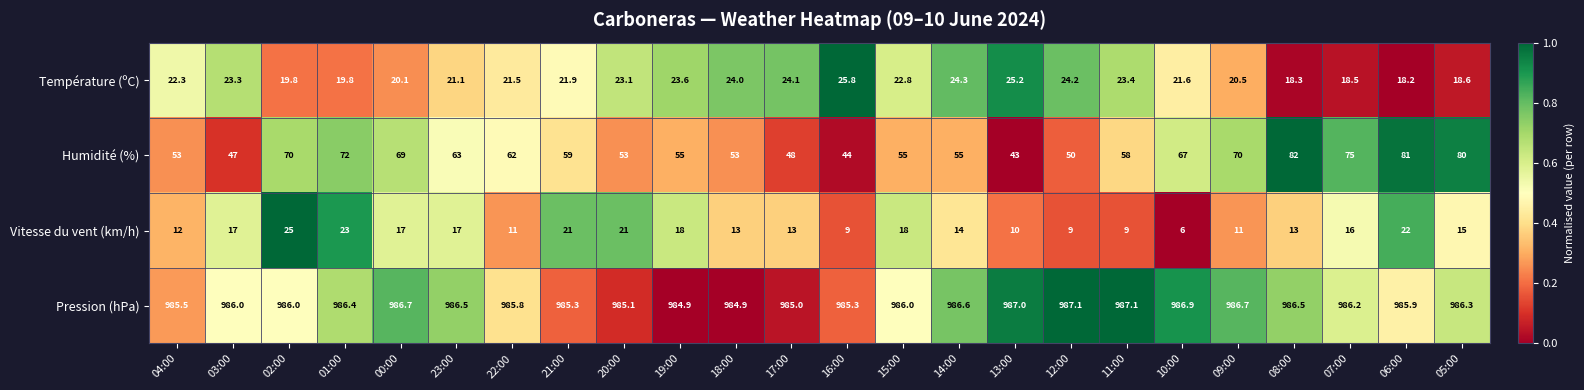

What is the total value across all series at 23:00?

1087.6